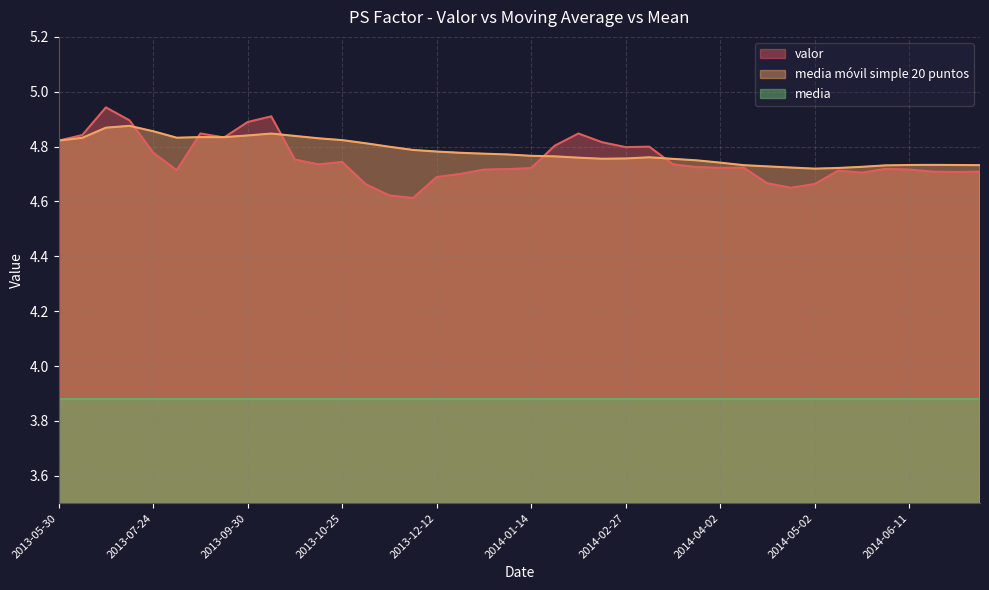

Is the value of media movil simple 20 puntos at 2014-05-01 greater than the value of valor at 2014-06-30?

Yes